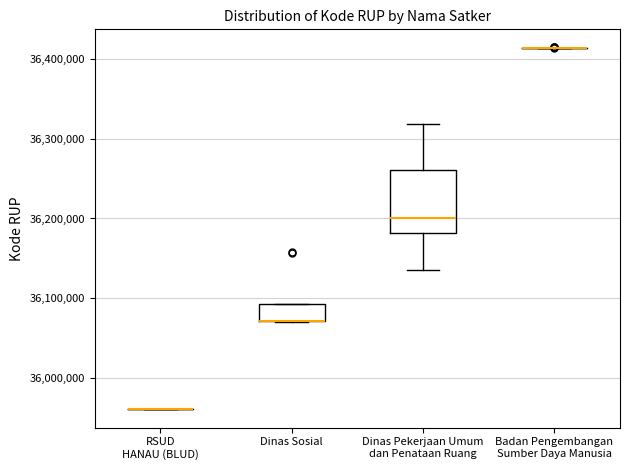

Reading left to right, transcribe this box plot: for each box, give where its median line is, the range the box spans, and where its two whiskers end, as read against the y-axis. The values are not printed on the chart, so give them approximately, as read against the axis.

RSUD HANAU (BLUD): box collapsed to a line at 35960000, whiskers 35960000 to 35960000
Dinas Sosial: median 36070000 (drawn on the box's lower edge), box 36070000 to 36090000, whiskers 36070000 to 36090000
Dinas Pekerjaan Umum dan Penataan Ruang: median 36200000, box 36180000 to 36260000, whiskers 36140000 to 36320000
Badan Pengembangan Sumber Daya Manusia: box collapsed to a line at 36410000, whiskers 36410000 to 36410000